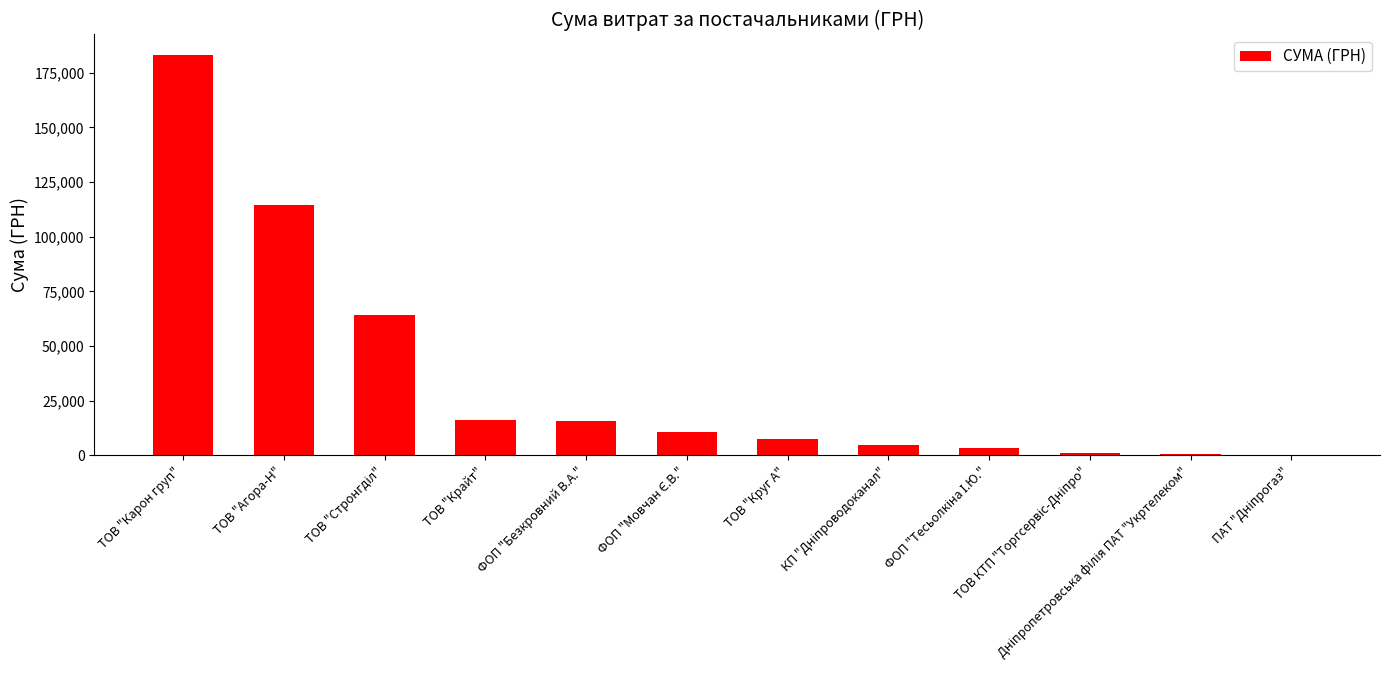

The value at ТОВ "Агора-Н" is 114394.5. True or false?

True